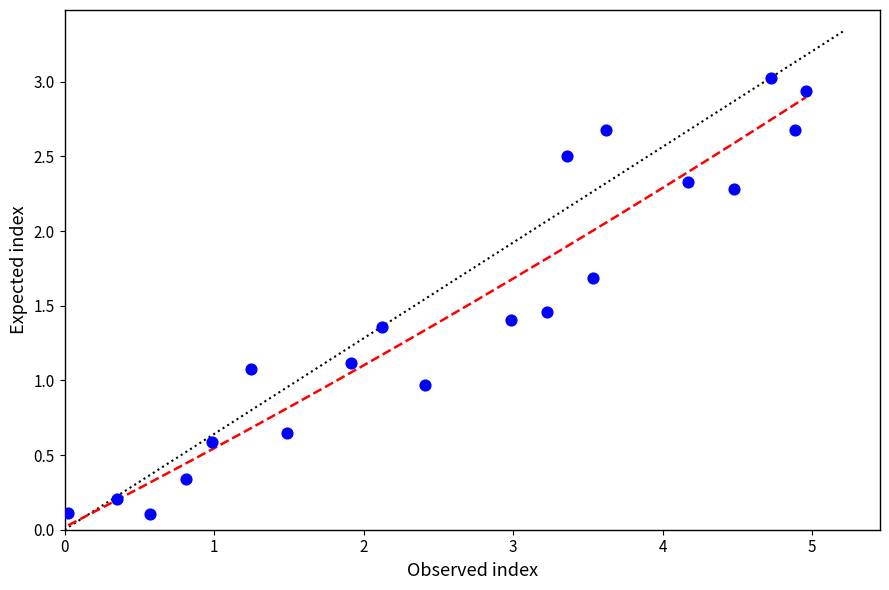

What is the range of X values (max minus min)?

4.9